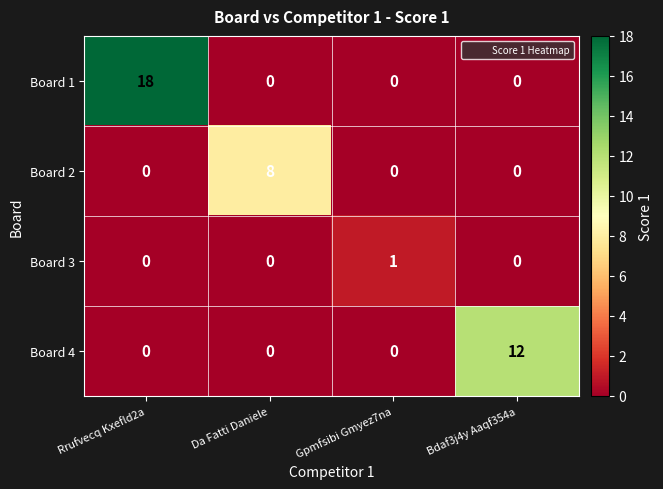

True or false: Board 3 has a value of 0 at Bdaf3j4y Aaqf354a.

True